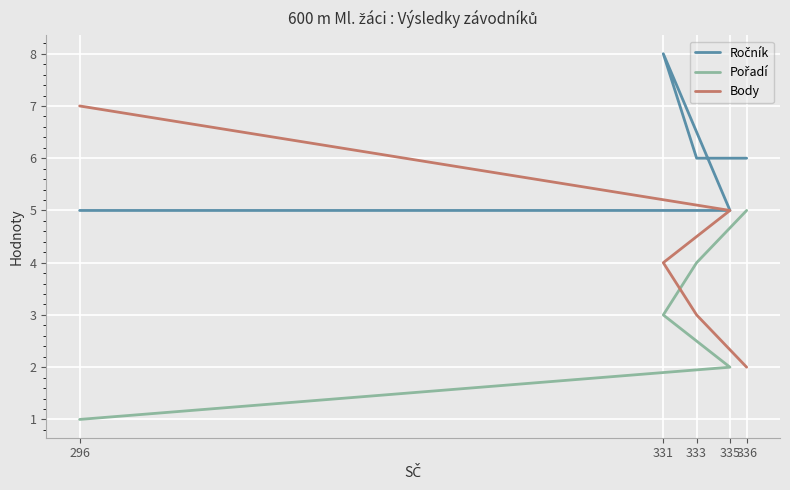

What is the value of the Pořadí point at the 1st from the left?

1